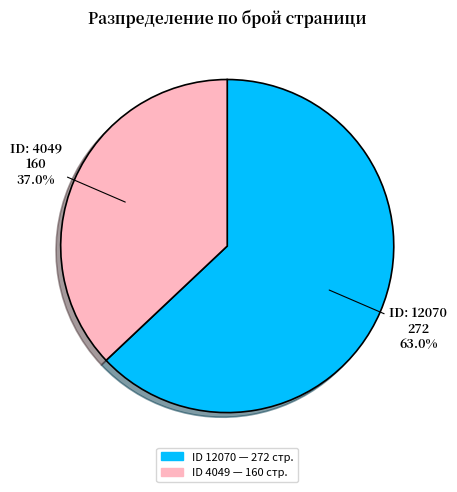

Is there a majority slice in this chart?

Yes